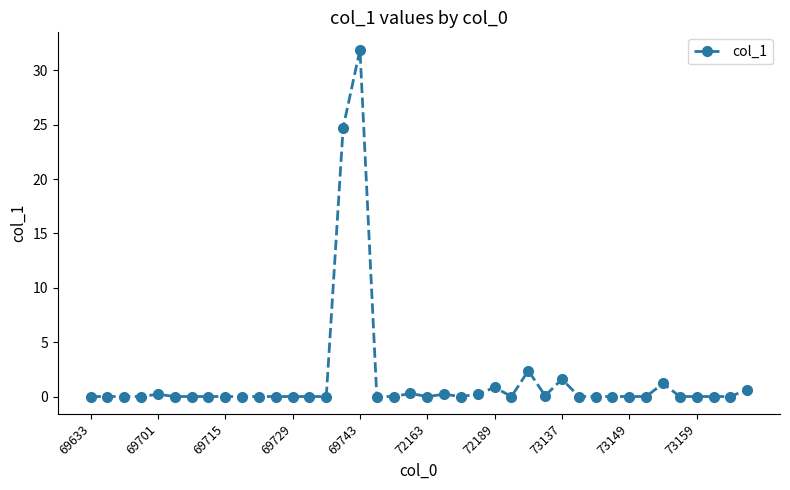

What is the maximum value shown in the chart?

31.9